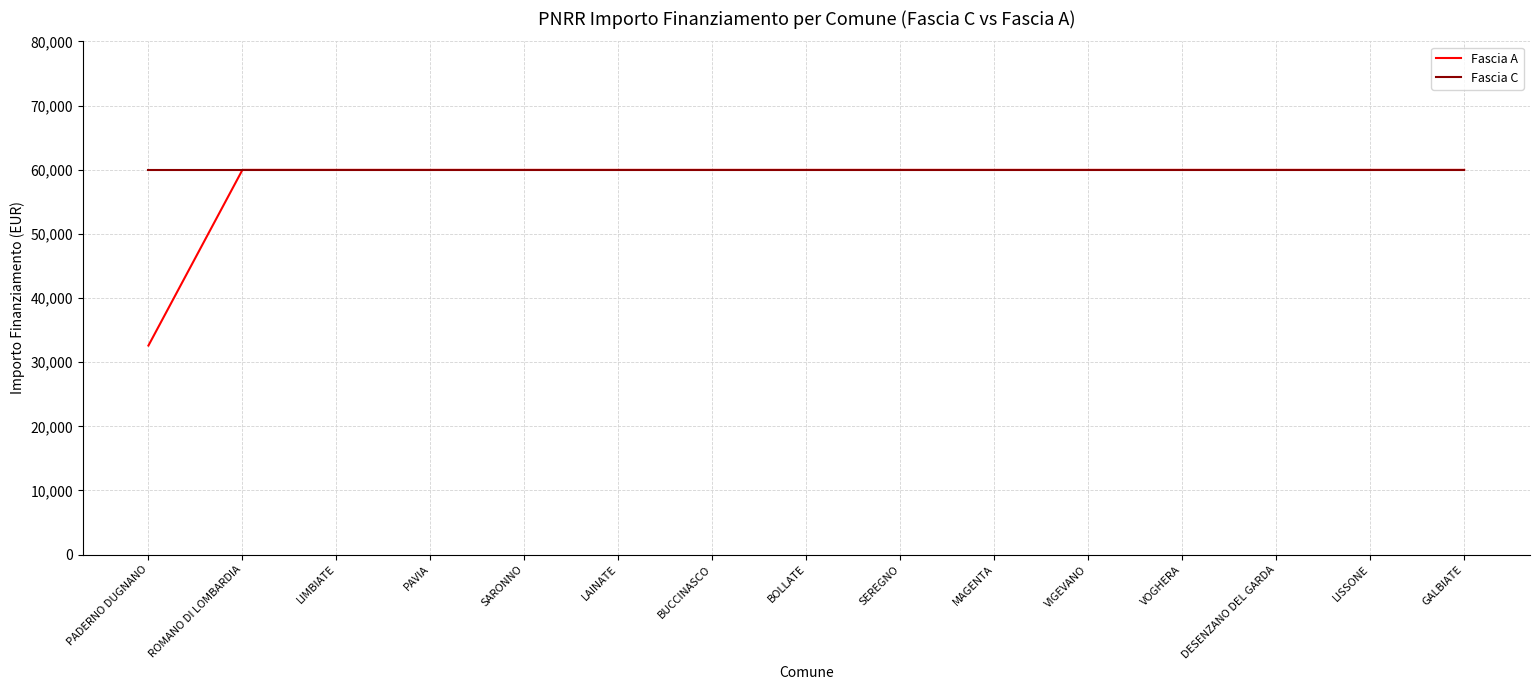

Does the chart display data point markers on the line(s)?

No